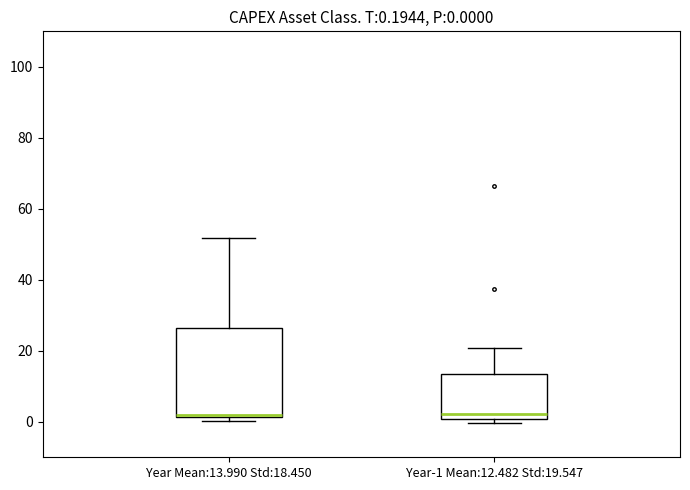

Which box is the tallest, from its lower edge to its upper edge?

Year Mean:13.990 Std:18.450